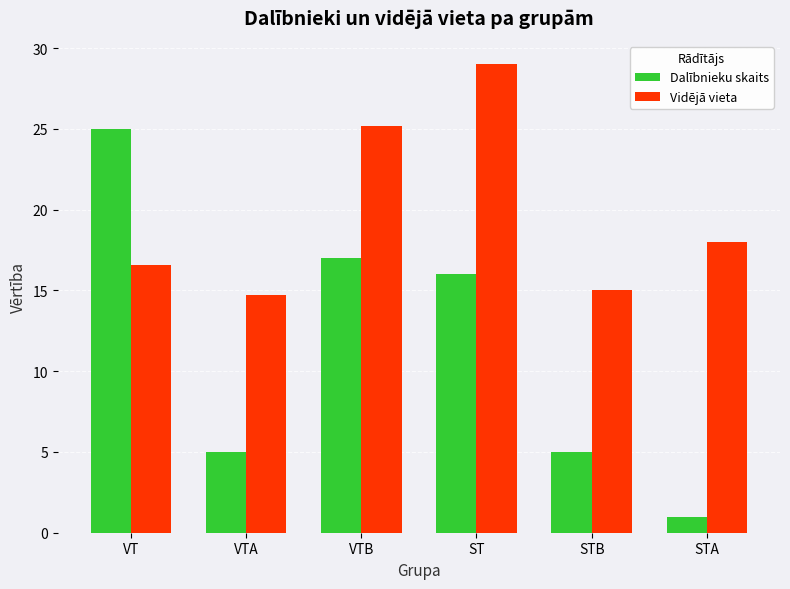

What is the label of the 1st bar from the right?

STA